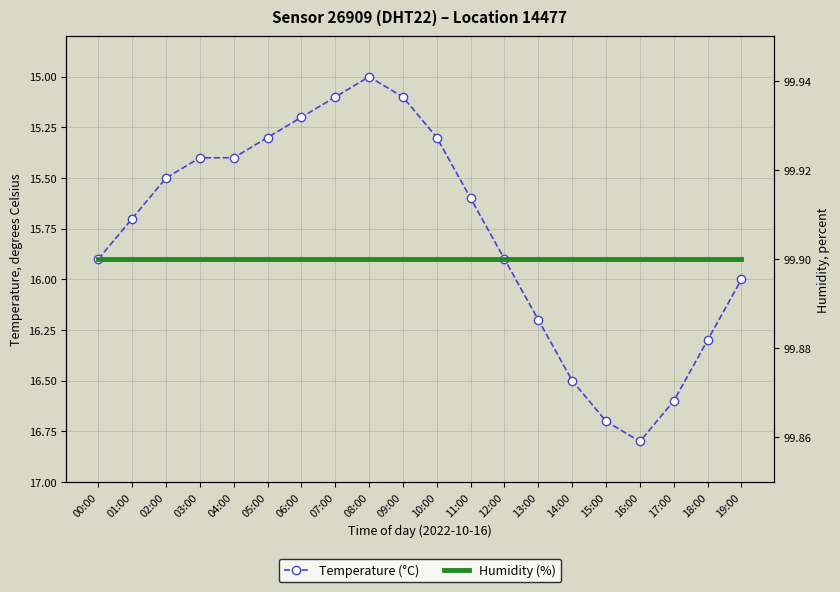

The value of temperature at 11:00 is 15.6. True or false?

True